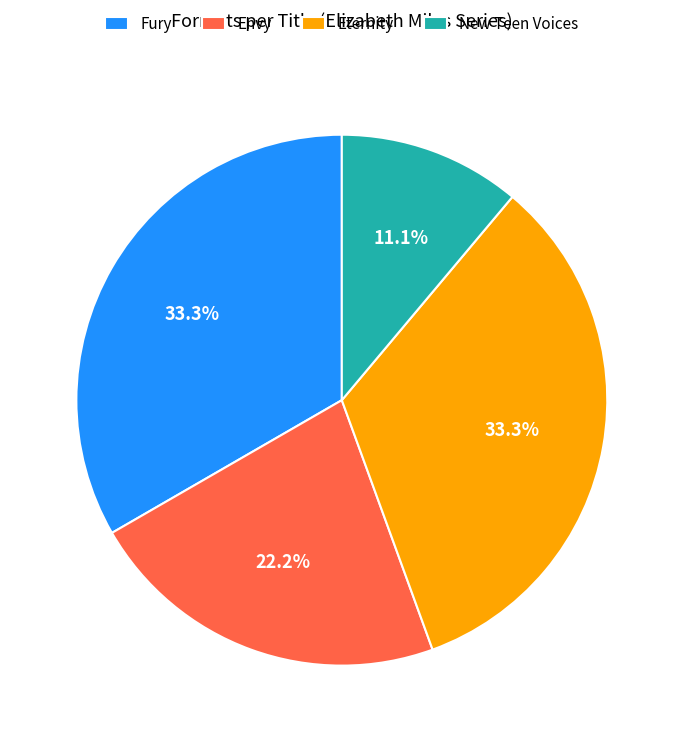

True or false: Envy accounts for 22% of the total.

True